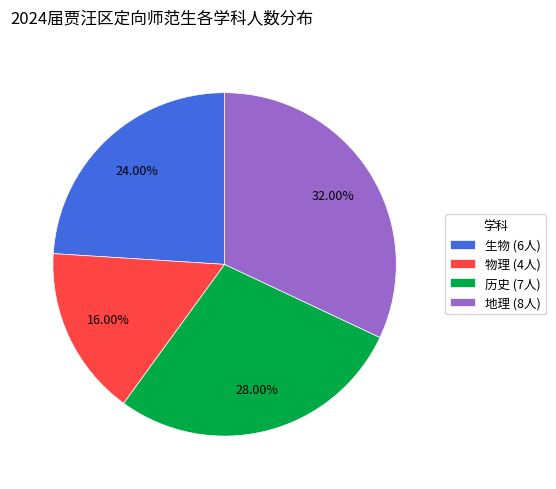

How much of the chart is everything except 生物?

76.0%